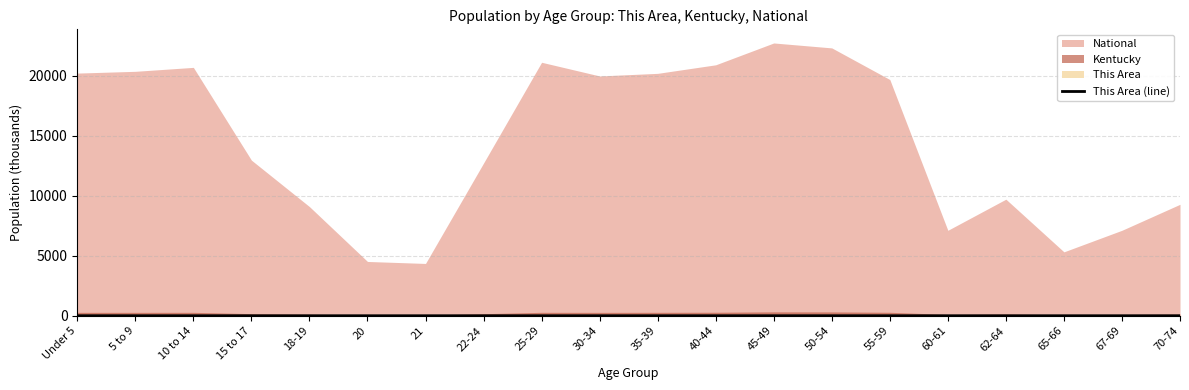

What is the label of the 7th point from the right?

50-54